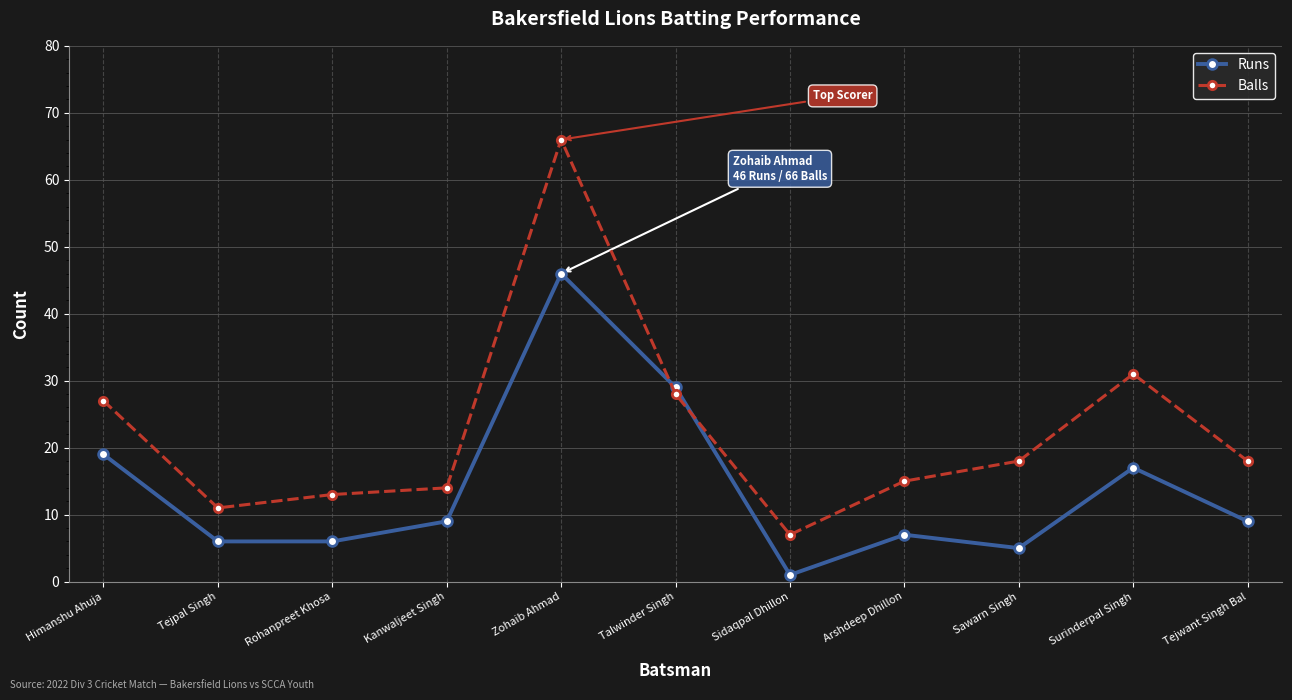

Which series has the largest total across all categories?

Balls